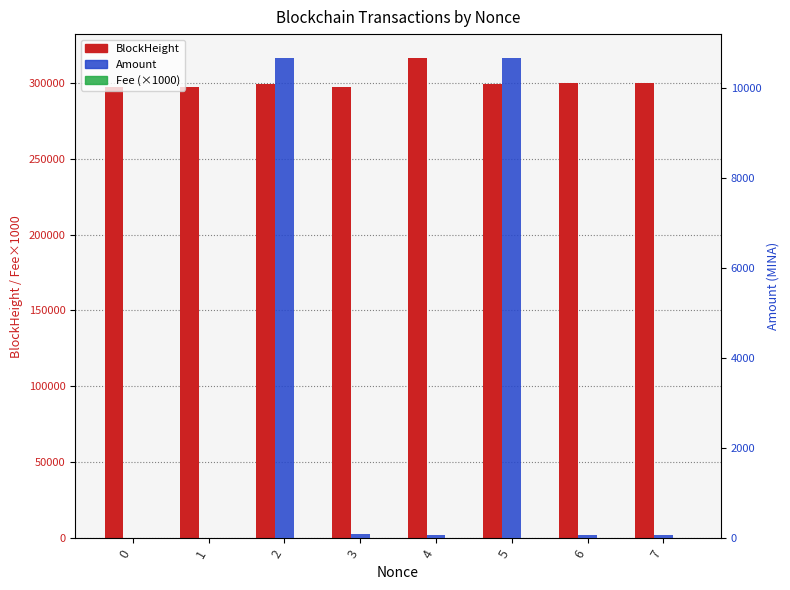

The Amount series shows 74.3 at 7. True or false?

True